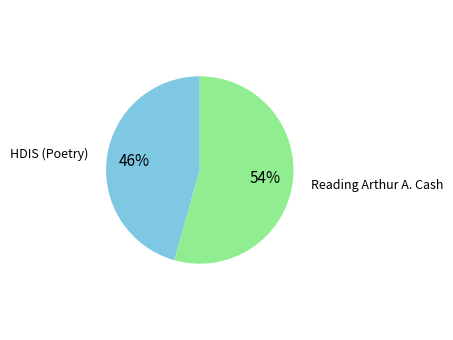

Is there a majority slice in this chart?

Yes